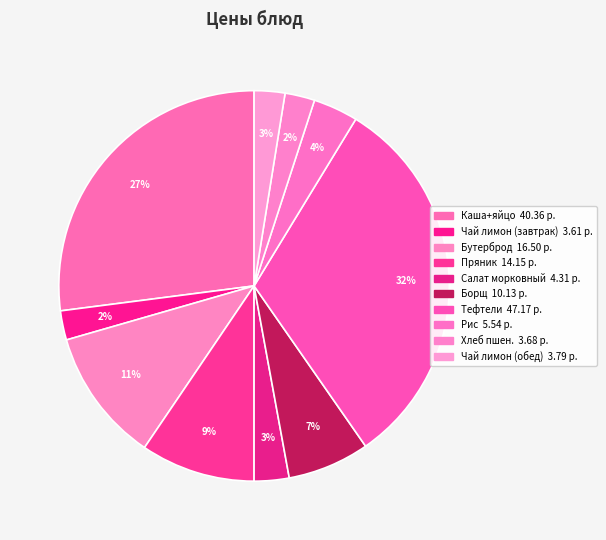

Which category has the biggest portion of the pie?

Тефтели в соусе